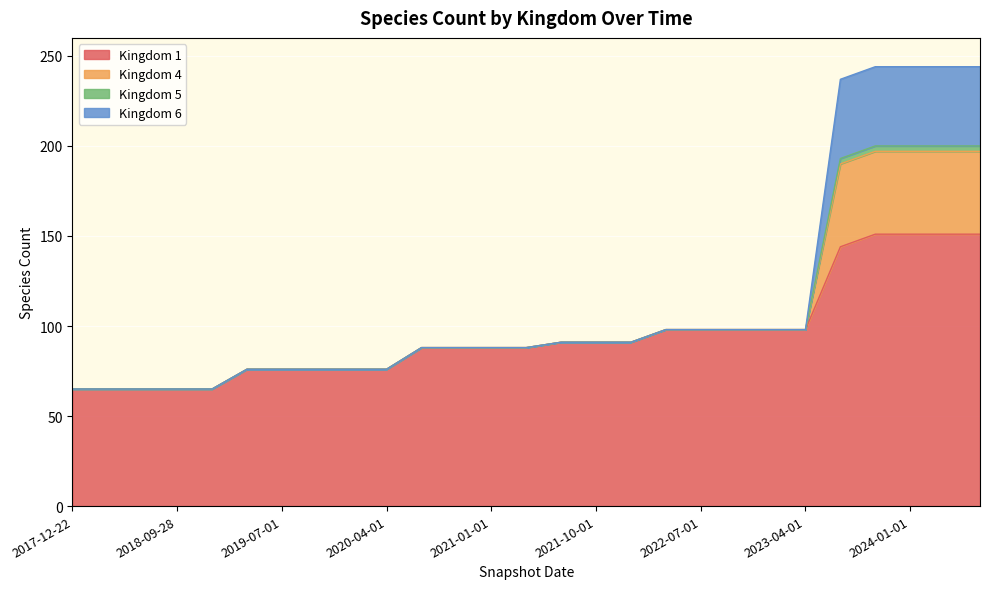

True or false: Kingdom 1 has a value of 31 at 2017-12-22.

False